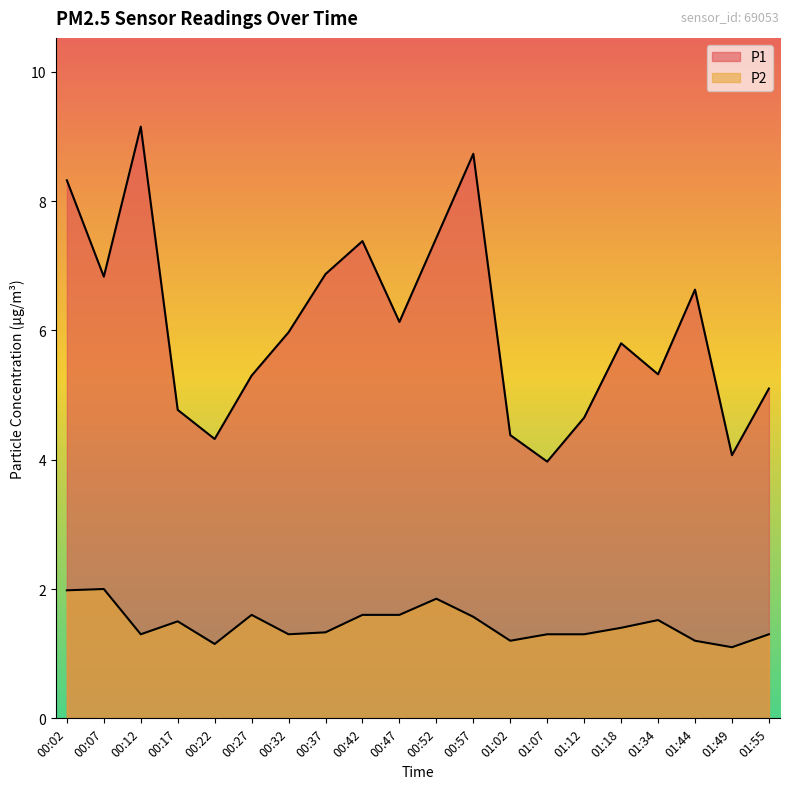

At which category is the sum across all series the highest?

00:12